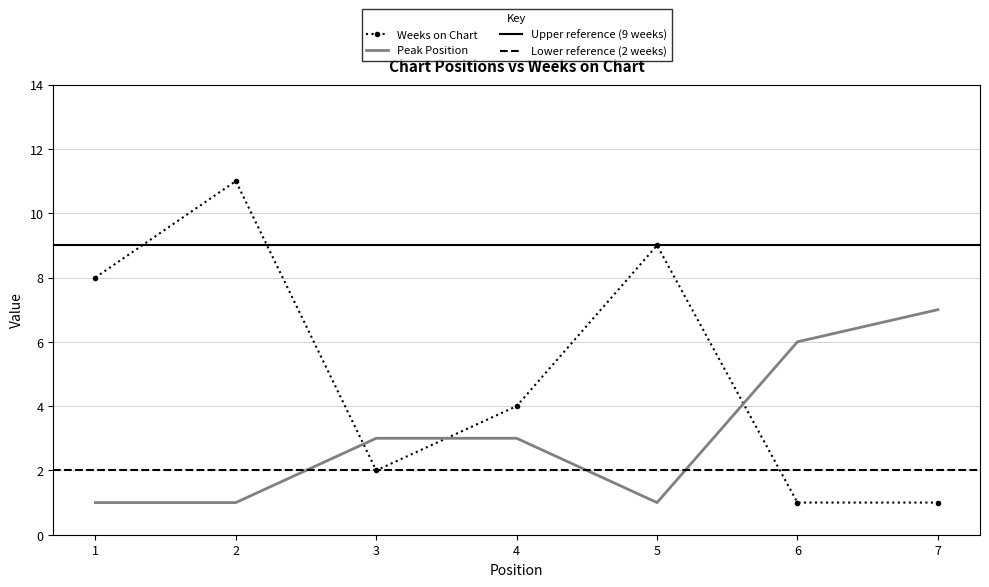

Which has a higher value, 4 or 6?

4